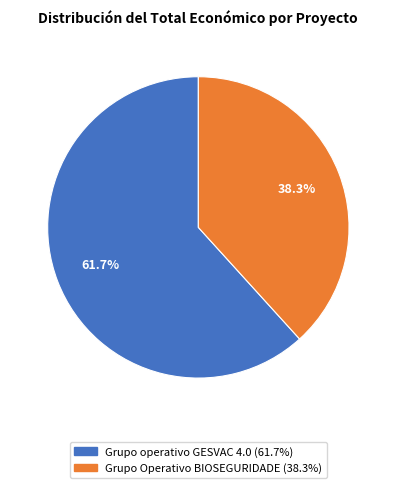

Does Grupo operativo GESVAC 4.0 account for over 50% of the chart?

Yes